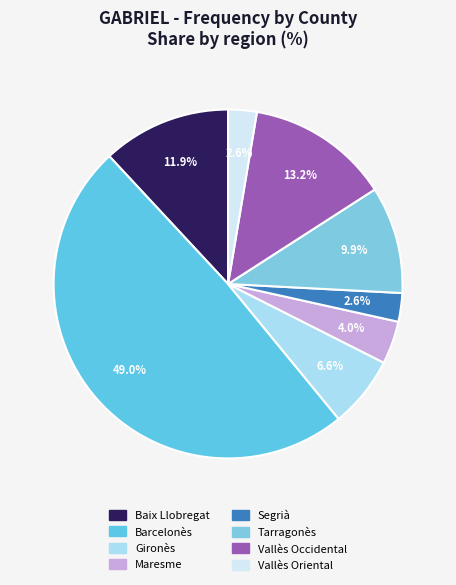

To the nearest percent, what is the difference between the Maresme and Gironès slice percentages?

3%